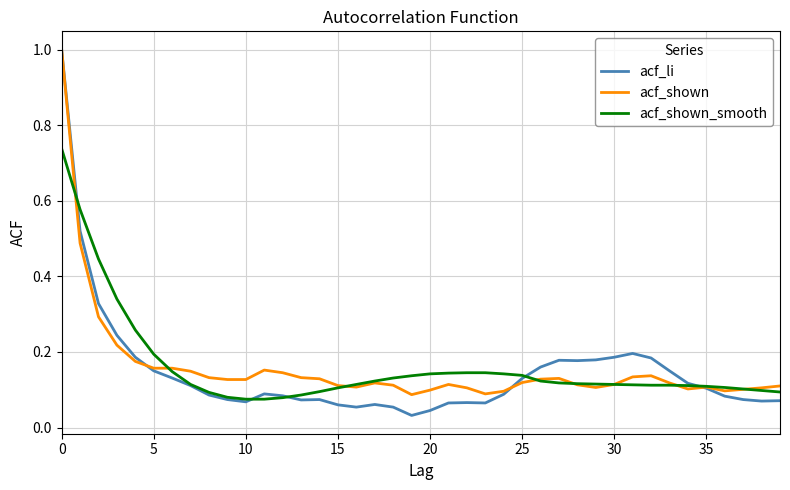

What is the maximum value shown in the chart?

1.0